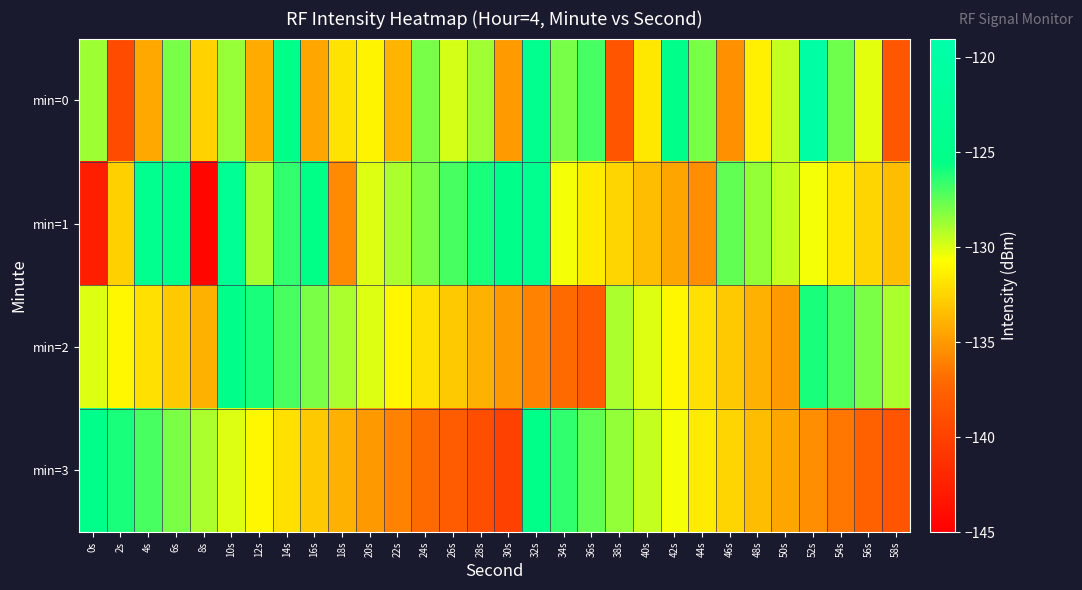

Rank the series at 2s from highest to lowest value.

min=3, min=2, min=1, min=0